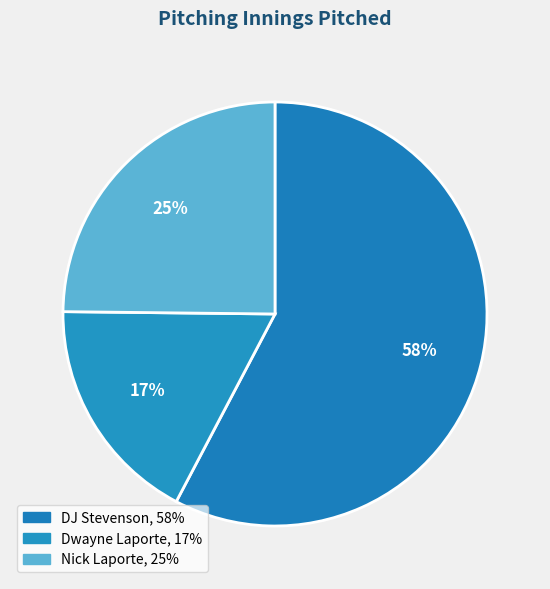

How many slices are in this pie chart?

3